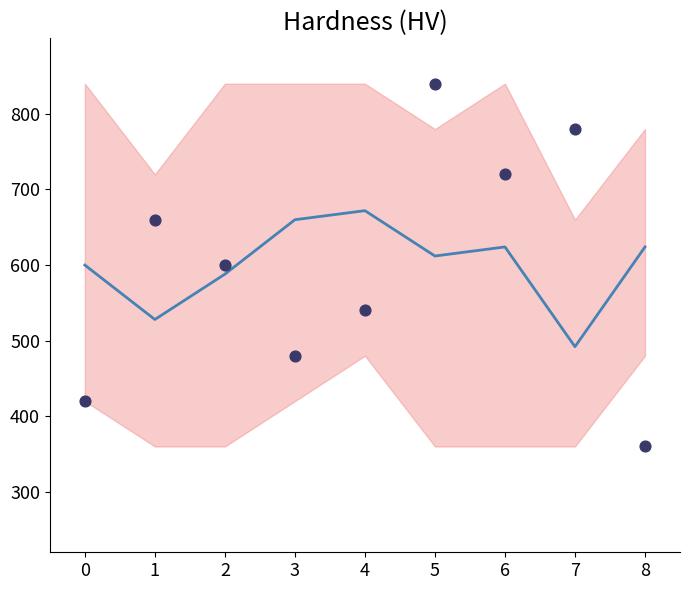

What are all the series names shown in the legend?

Mean, Observations